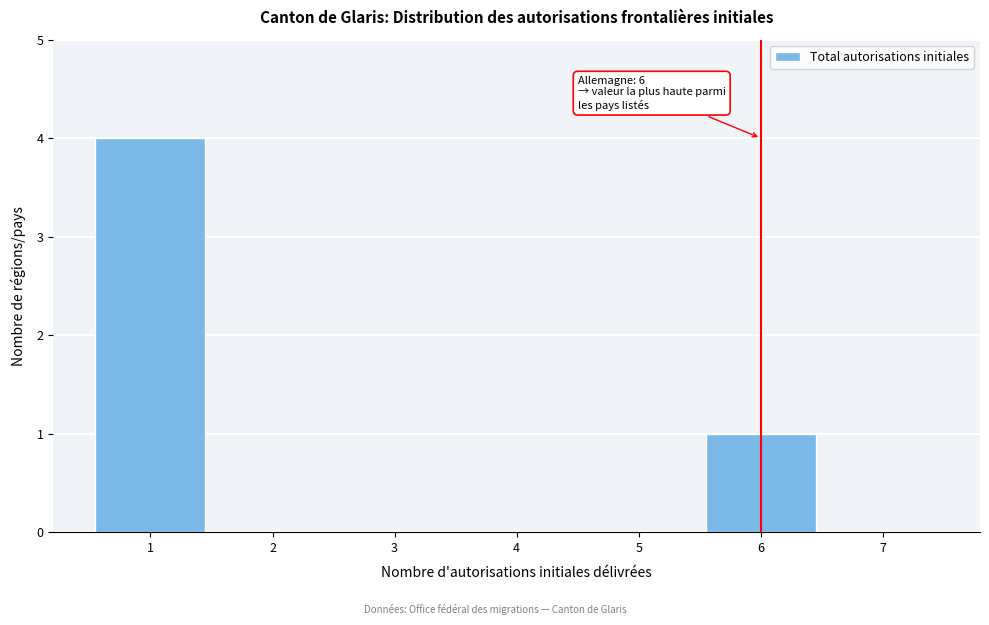

Which range on the x-axis has the tallest bar?

0.5 to 1.5